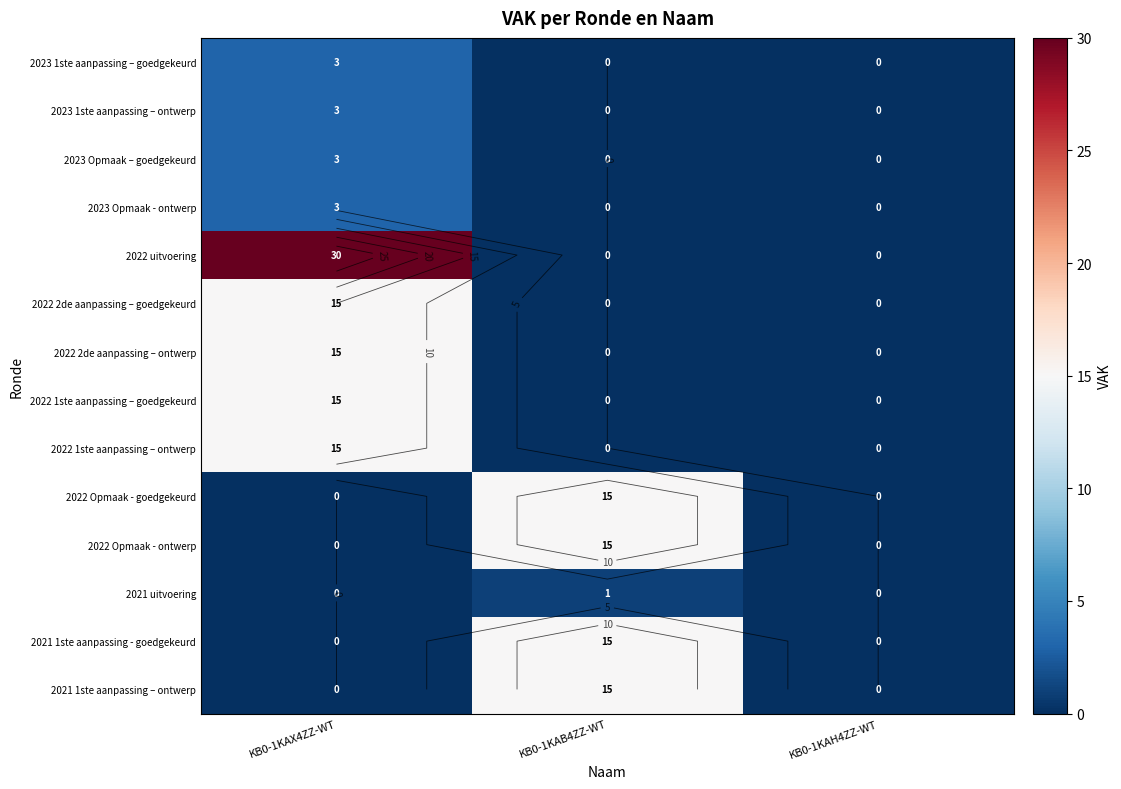

What is the difference between the 2022 Opmaak - goedgekeurd values at KB0-1KAB4ZZ-WT and KB0-1KAH4ZZ-WT?

15